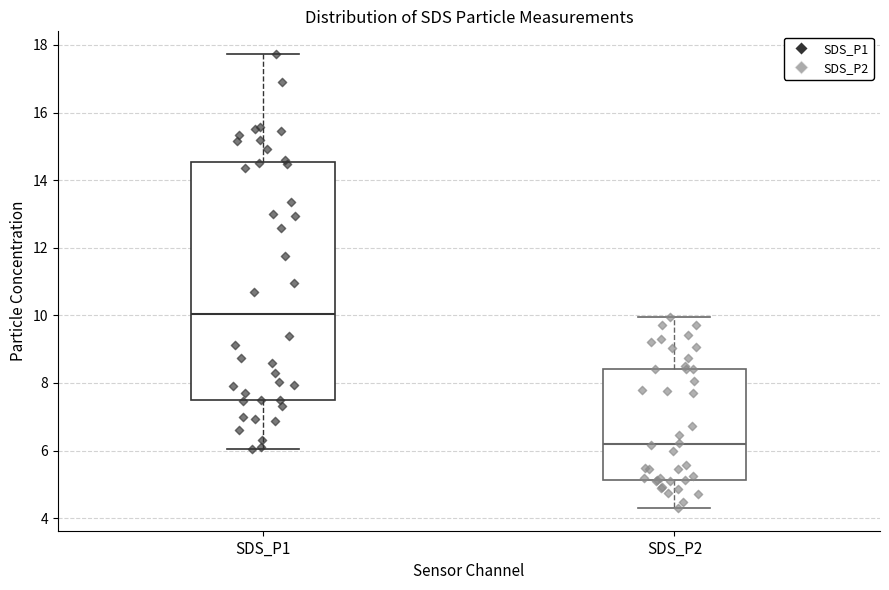

Reading left to right, transcribe this box plot: for each box, give where its median line is, the range the box spans, and where its two whiskers end, as read against the y-axis. The values are not printed on the chart, so give them approximately, as read against the axis.

SDS_P1: median 10.0, box 7.6 to 14.6, whiskers 6.0 to 17.8
SDS_P2: median 6.2, box 5.2 to 8.4, whiskers 4.4 to 10.0